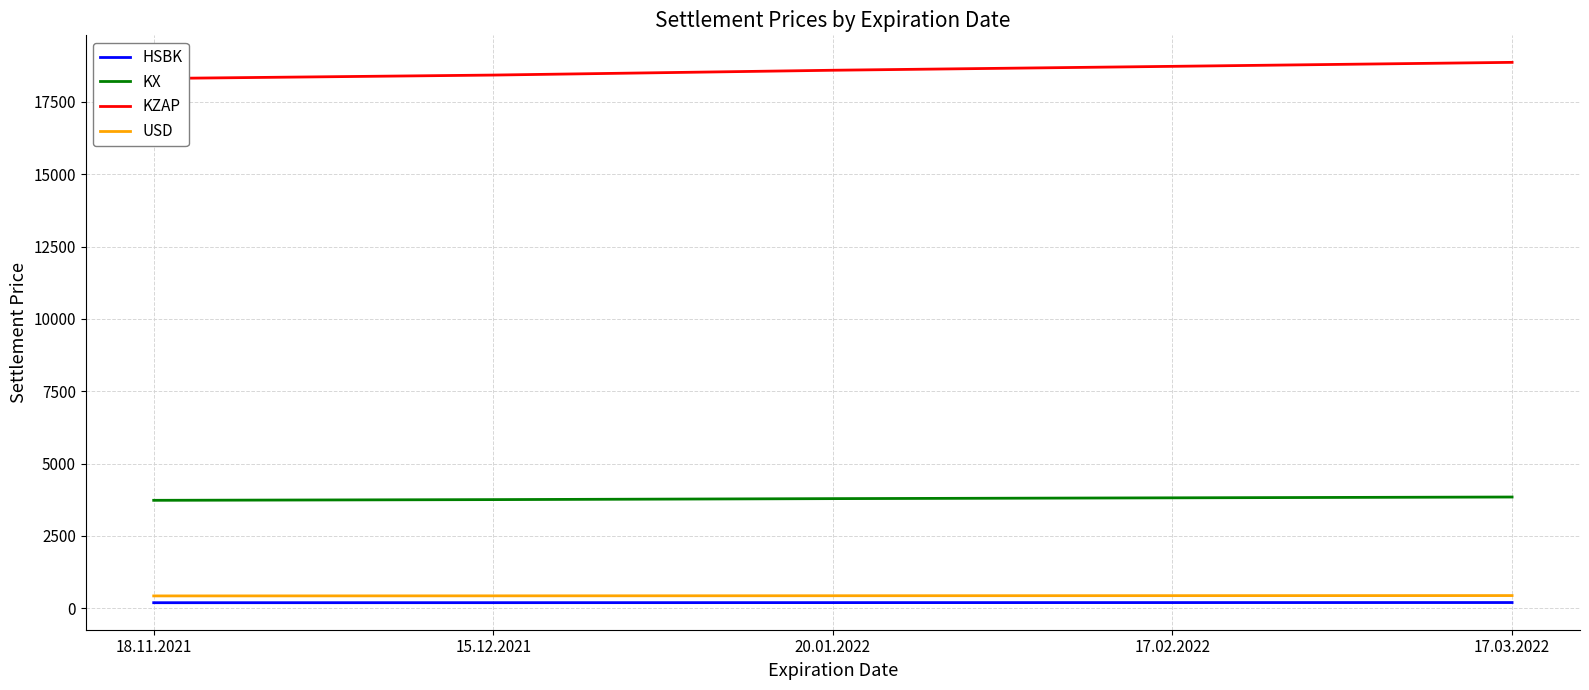

Reading right to left, list all the values displayed in this chart.

HSBK: 200.4	199.0	197.5	195.8	194.5
KX: 3847.2	3819.1	3791.6	3757.6	3733.3
KZAP: 18870.0	18732.0	18597.1	18430.4	18311.0
USD: 441.2	438.3	435.4	431.7	429.1